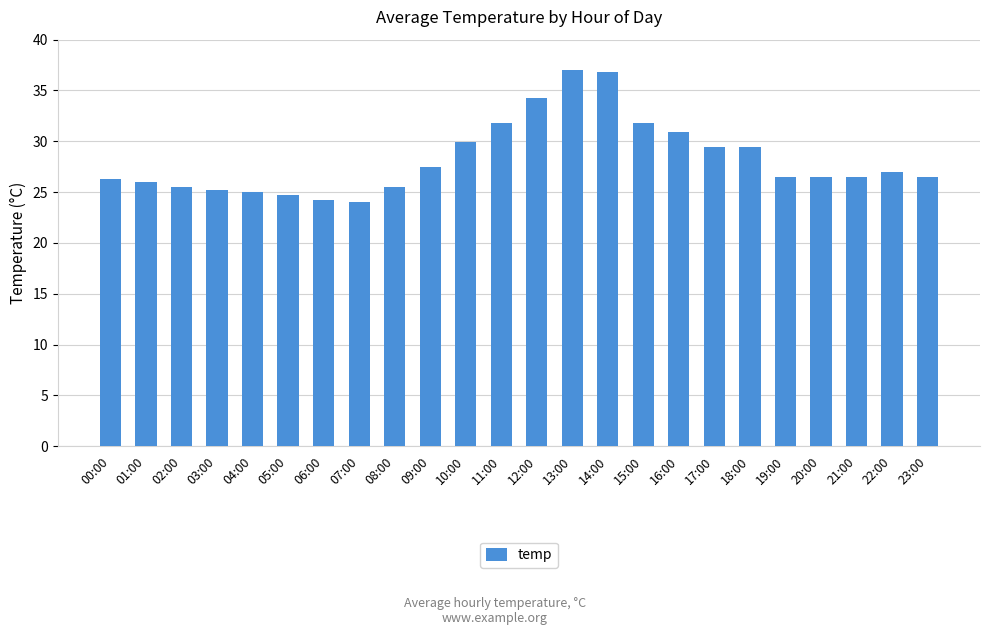

The value at 02:00 is 25.5. True or false?

True